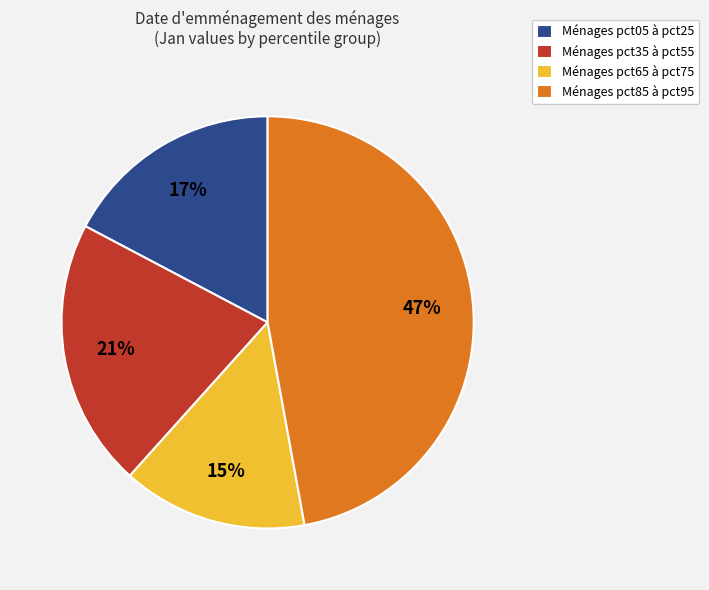

Is there any slice that represents more than half of the pie?

No